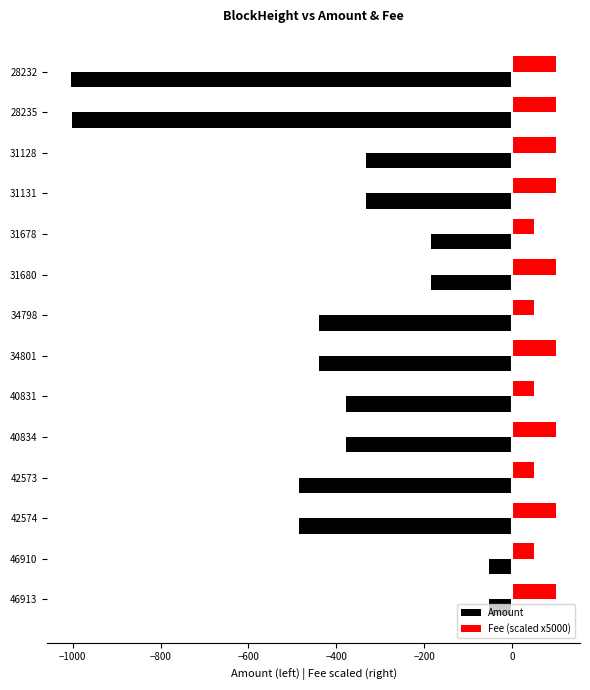

Rank the series by their maximum value, from highest to lowest.

Fee (scaled x5000), Amount